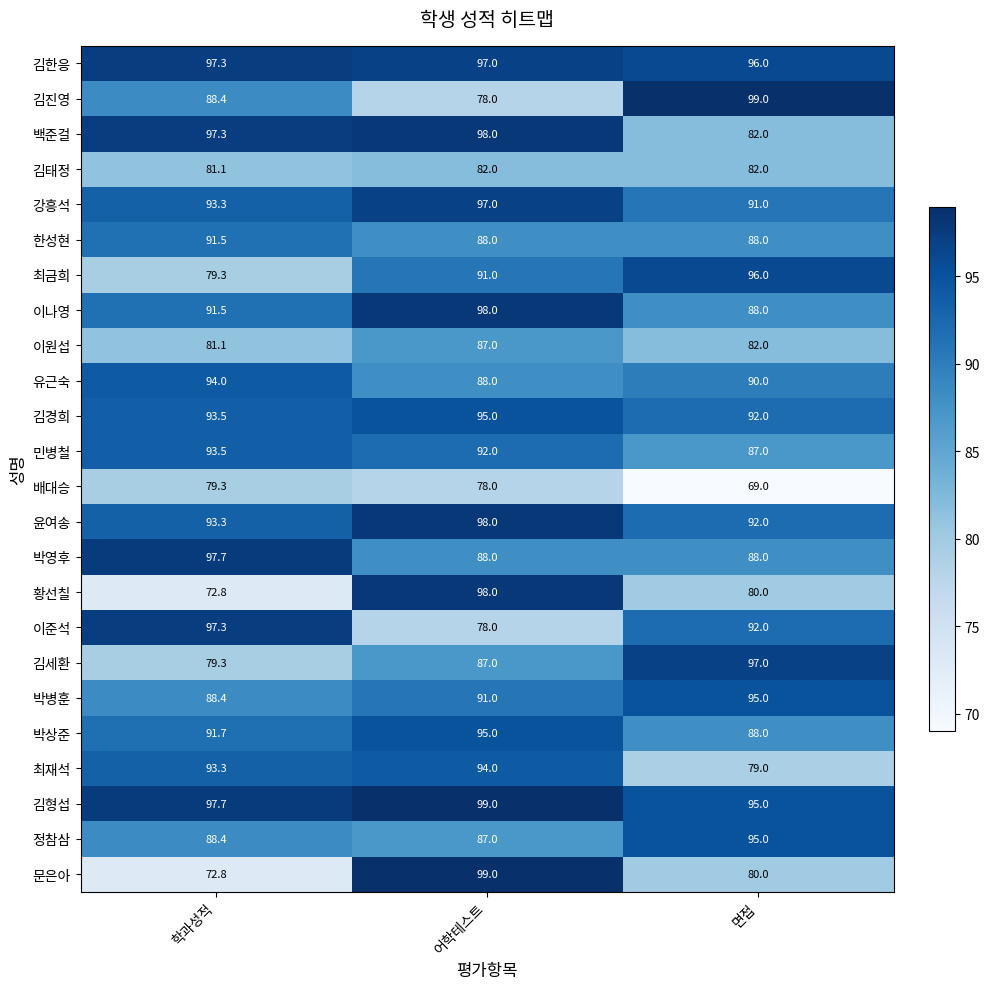

True or false: 황선칠 has a value of 172.6 at 어학테스트.

False